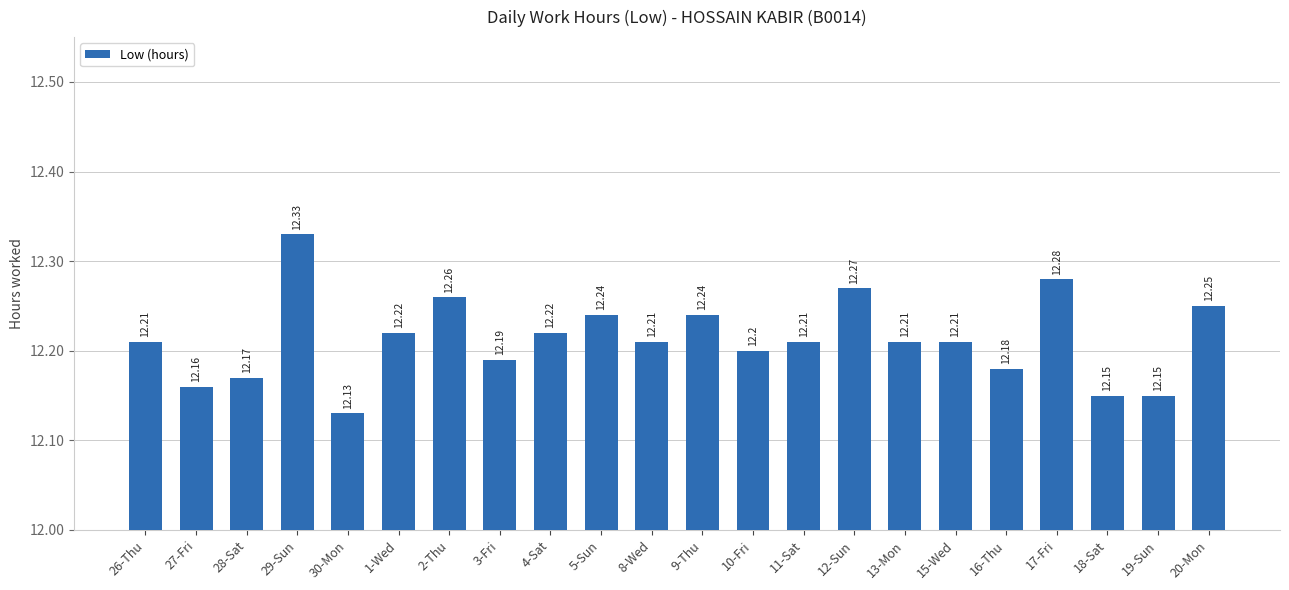

The chart shows a value of 12.2 at 9-Thu. True or false?

True